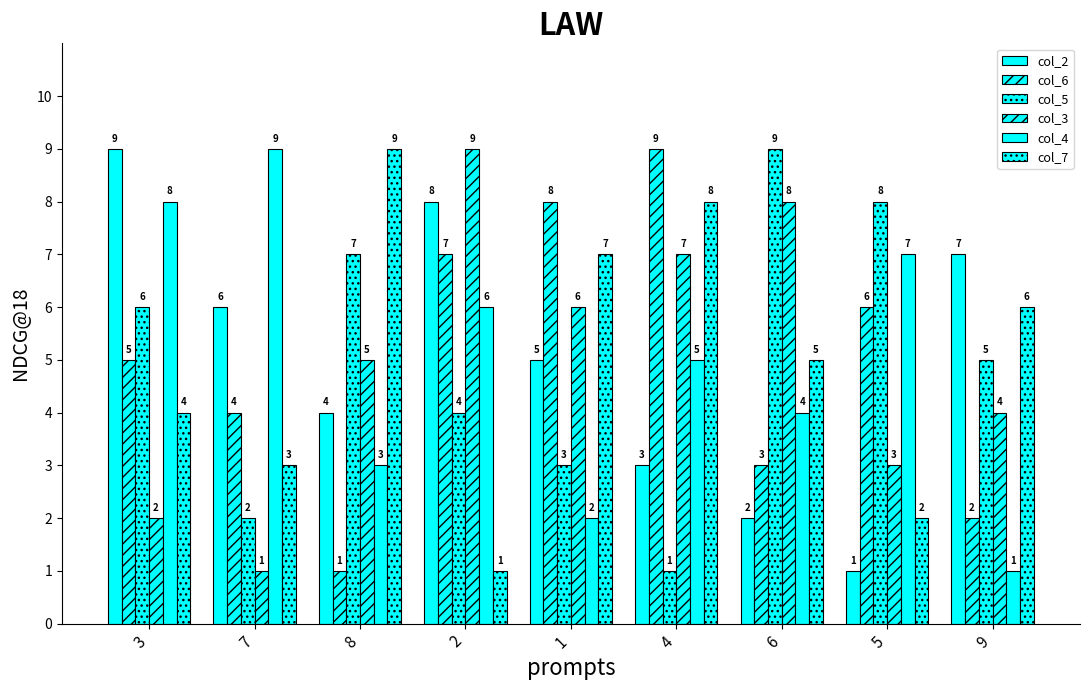

How many distinct data groups are displayed?

6